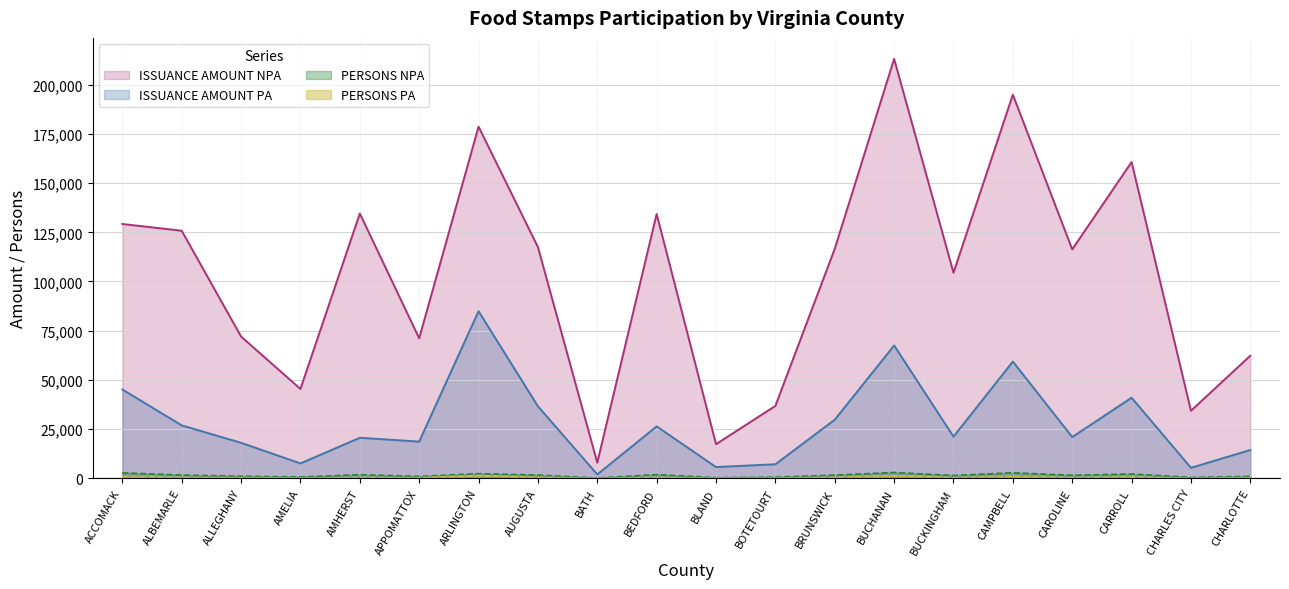

What is the label of the 14th point from the right?

ARLINGTON